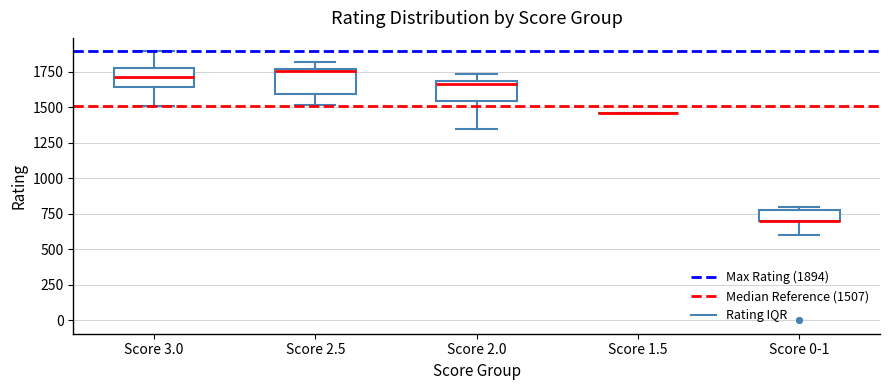

Reading left to right, read every box against the y-axis: the position of its median line, the range the box covers, and the ends of its whiskers. The values are not printed on the chart, so give them approximately, as read against the axis.

Score 3.0: median 1700, box 1650 to 1800, whiskers 1500 to 1900
Score 2.5: median 1750, box 1600 to 1750, whiskers 1500 to 1800
Score 2.0: median 1650, box 1550 to 1700, whiskers 1350 to 1750
Score 1.5: box collapsed to a line at 1450, whiskers 1450 to 1450
Score 0-1: median 700 (drawn on the box's lower edge), box 700 to 800, whiskers 600 to 800 (just above the box's upper edge)